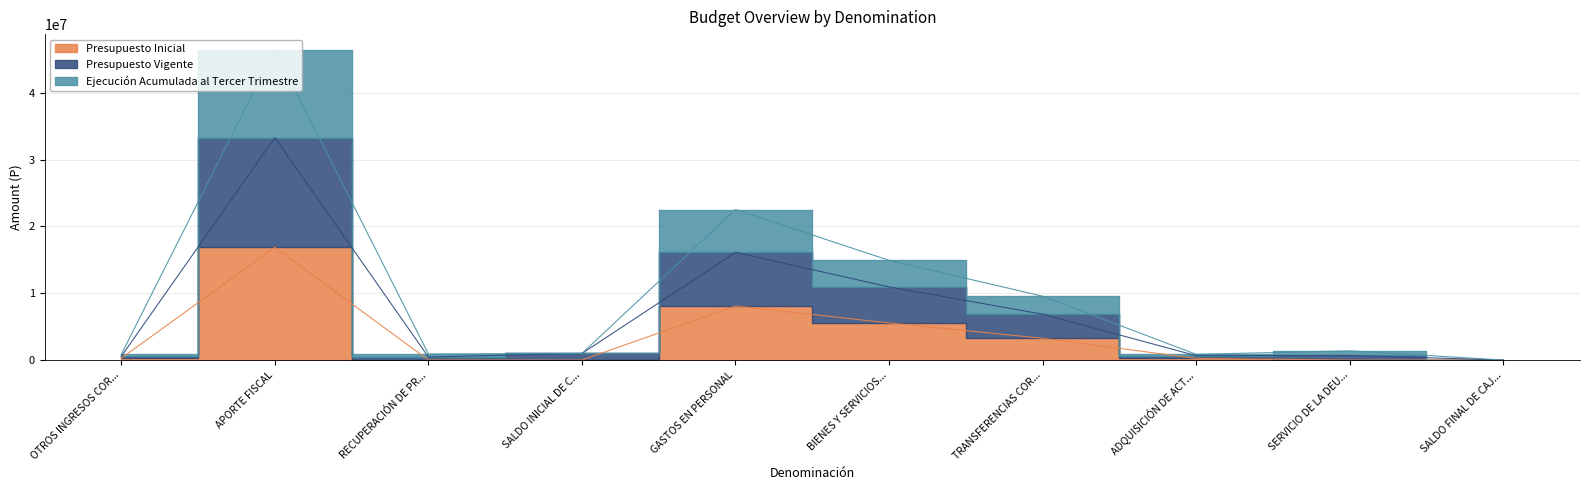

What is the spread (max minus min) of values at SALDO FINAL DE CAJ...?

1000